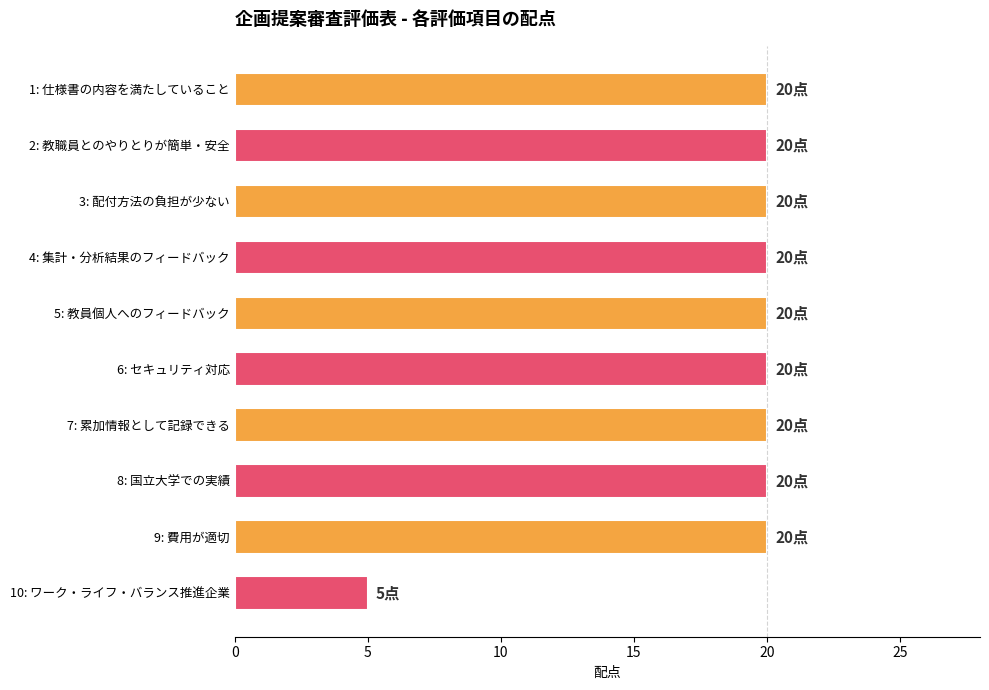

Approximately how many times larger is the value at 6: セキュリティ対応 compared to 10: ワーク・ライフ・バランス推進企業?

4.0